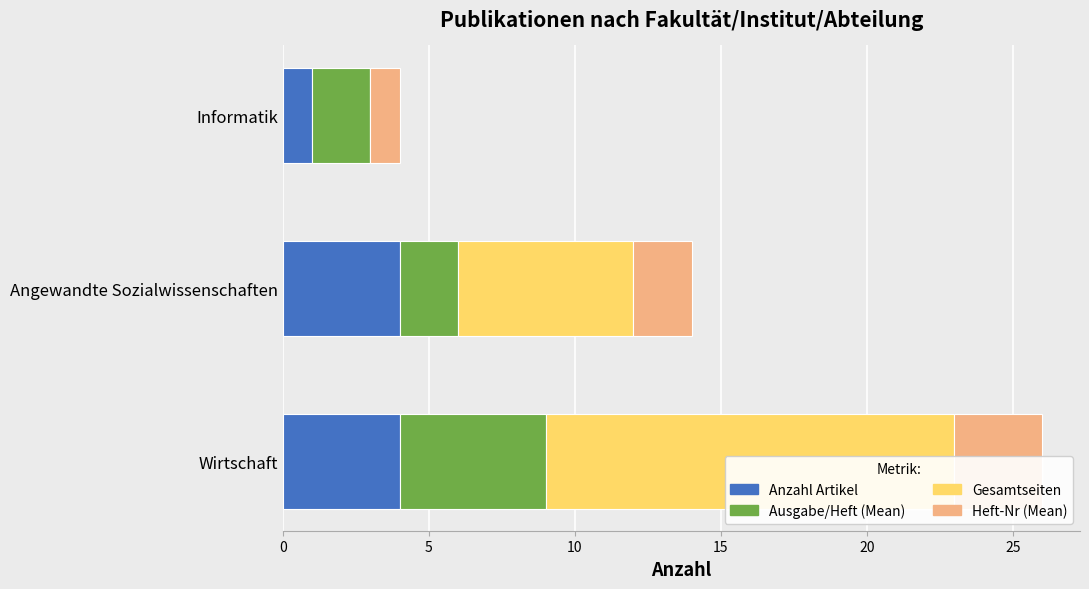

What is the greatest value displayed?

14